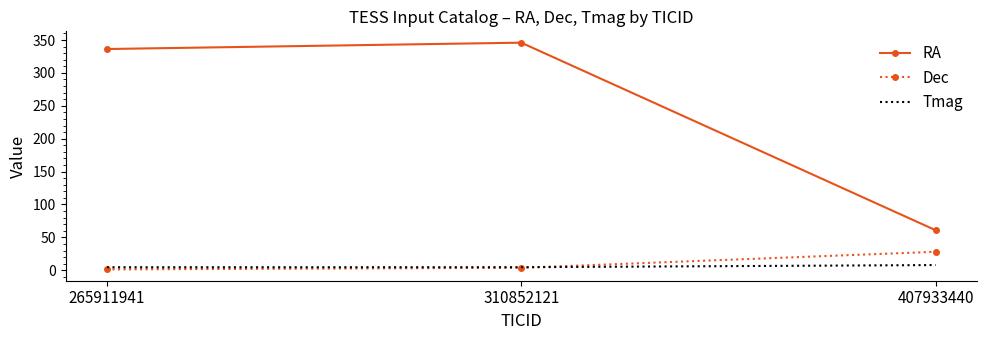

What is the difference between the highest and lowest values at 265911941?

334.9